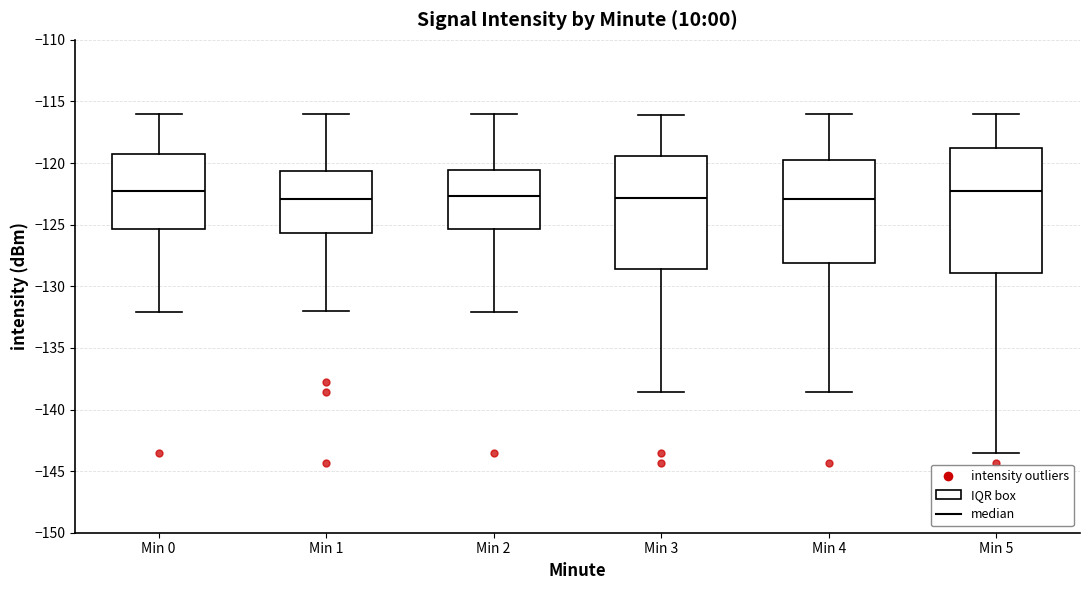

Where is the upper edge of the box for Min 0 on the y-axis? The values are not printed on the chart, so give them approximately, as read against the axis.

-119.5